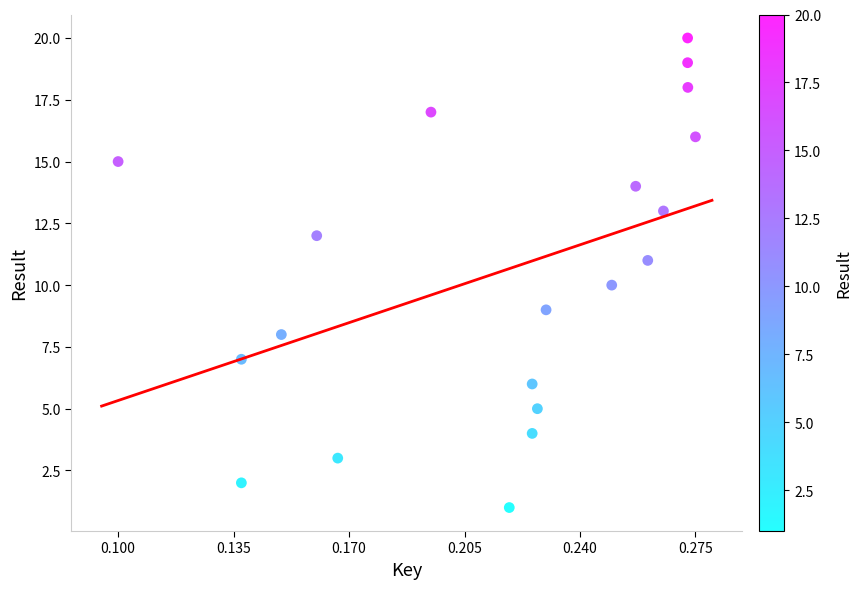

What is the range of Y values (max minus min)?

19